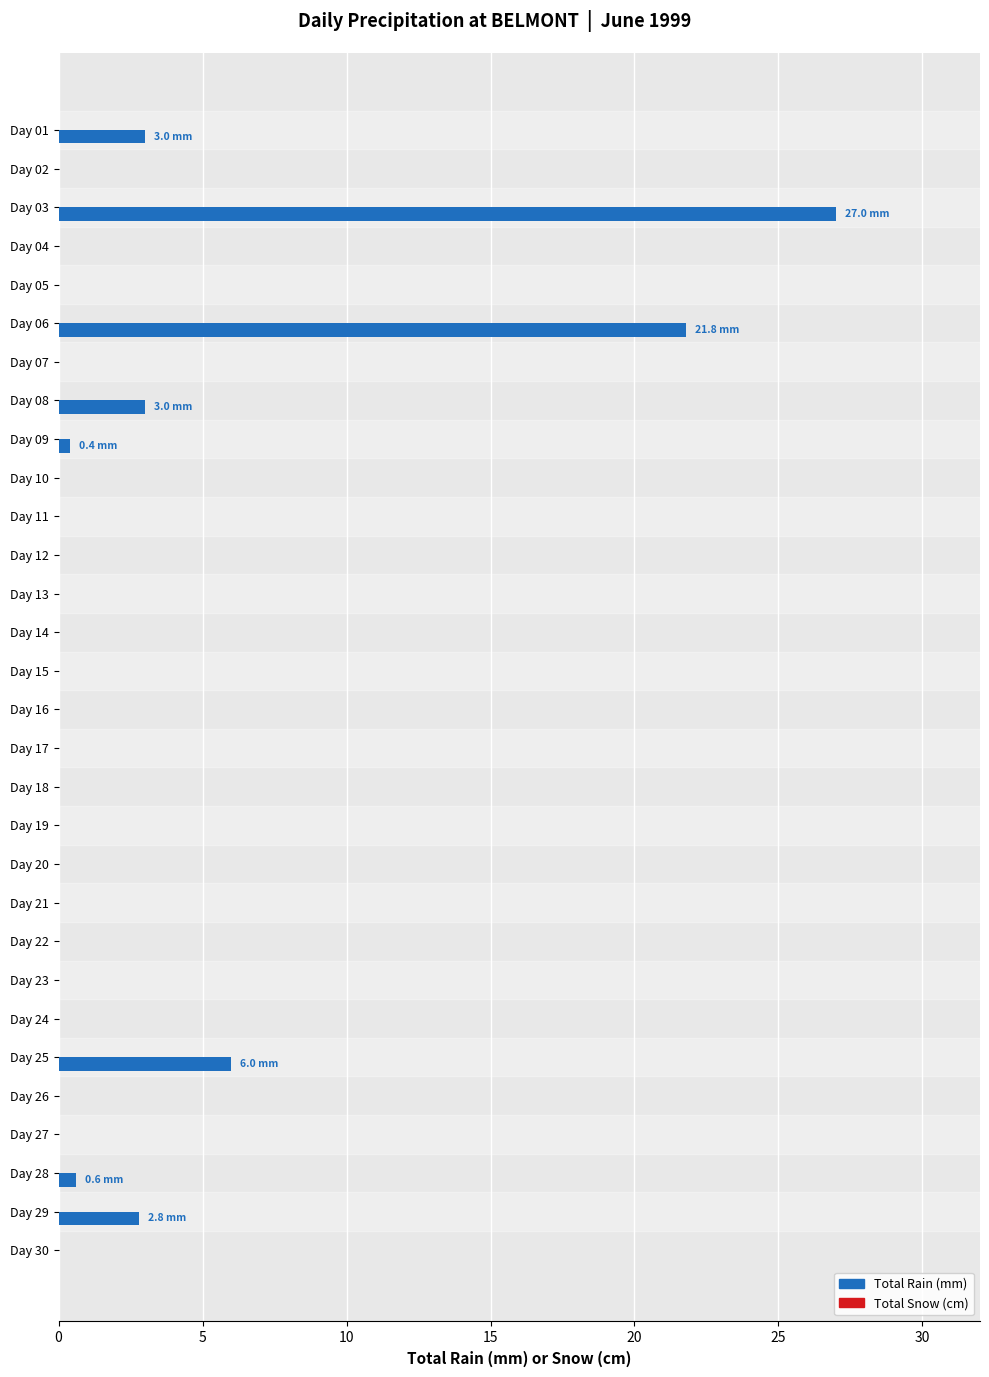

What is the sum of all values?

64.6